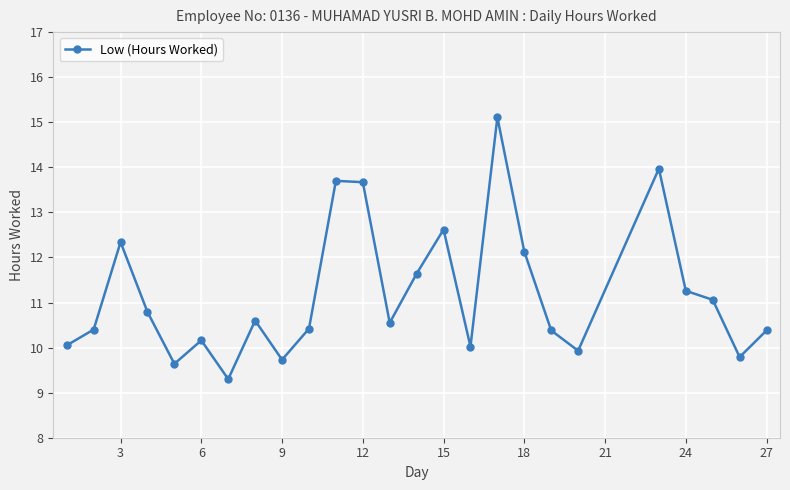

What is the value of the 20th point from the left?

9.9